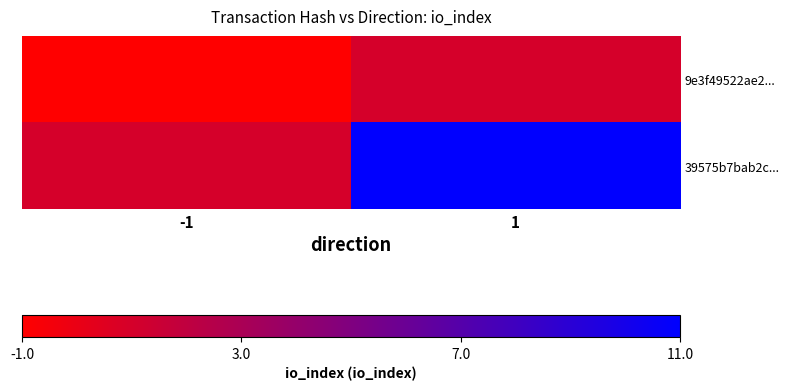

Reading right to left, transcribe all the data shown in this chart.

9e3f49522ae2...: 1=1	-1=-1
39575b7bab2c...: 1=11	-1=1